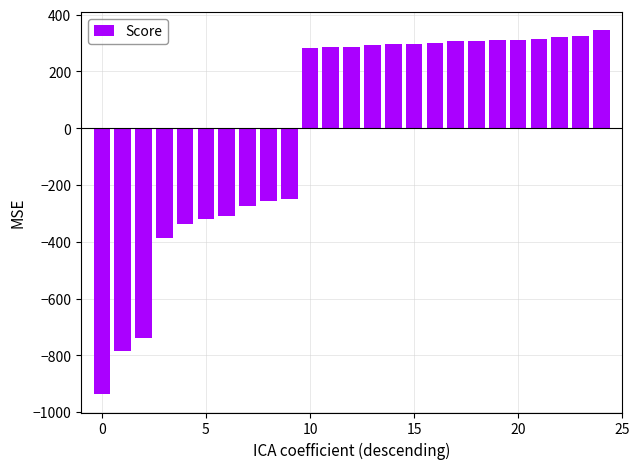

What is the maximum value shown in the chart?

345.0